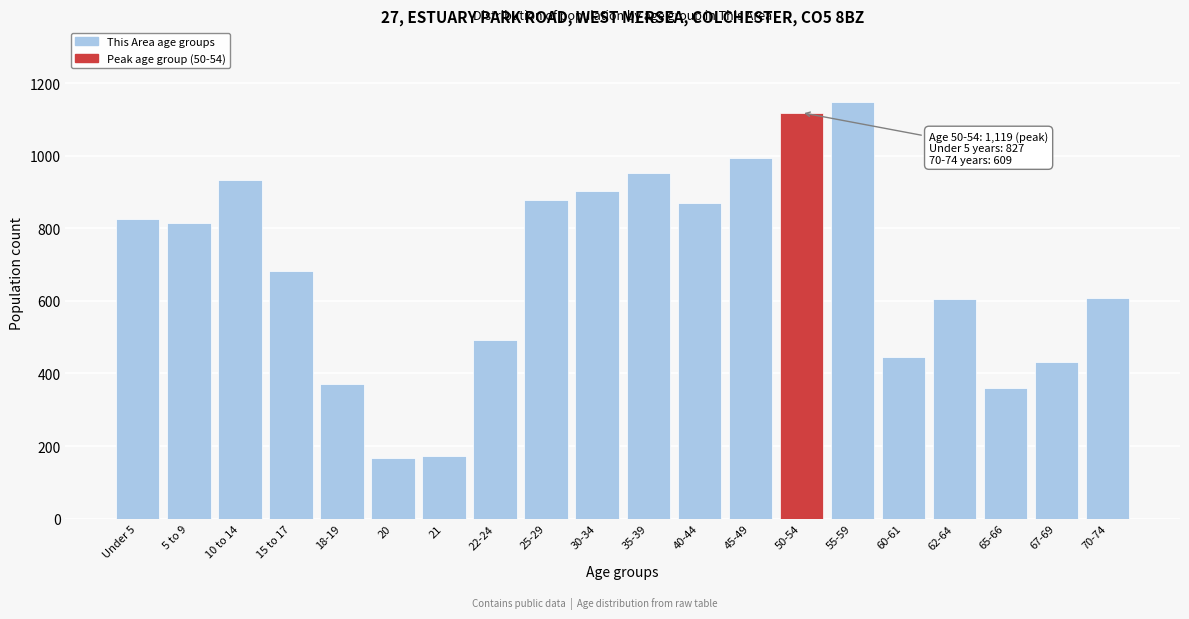

What is the difference between the second highest and second lowest values?

946